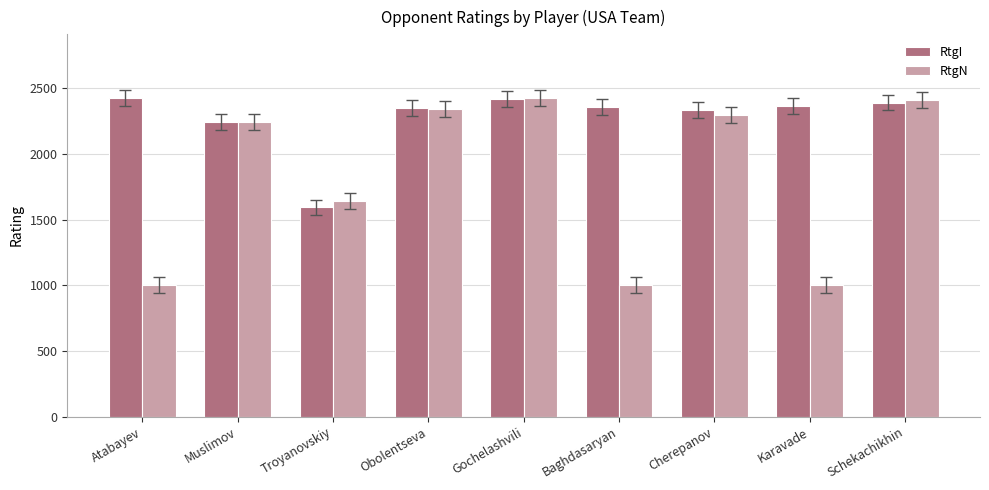

At which label does RtgI first exceed 2354?

Atabayev